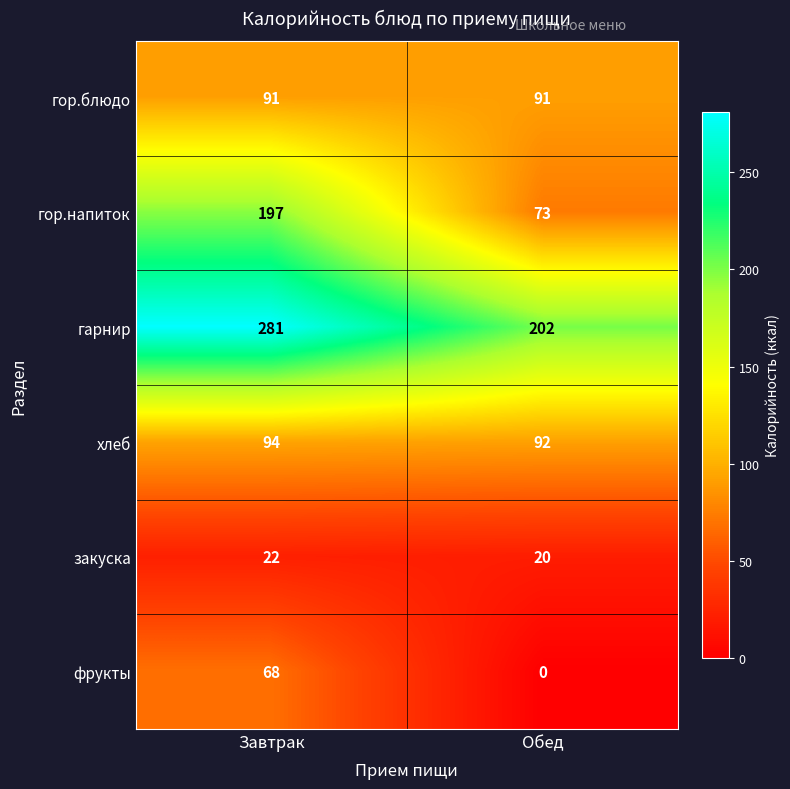

Reading left to right, list all the values displayed in this chart.

гор.блюдо: Завтрак=91	Обед=91
гор.напиток: Завтрак=197	Обед=73
гарнир: Завтрак=281	Обед=202
хлеб: Завтрак=94	Обед=92
закуска: Завтрак=22	Обед=20
фрукты: Завтрак=68	Обед=0